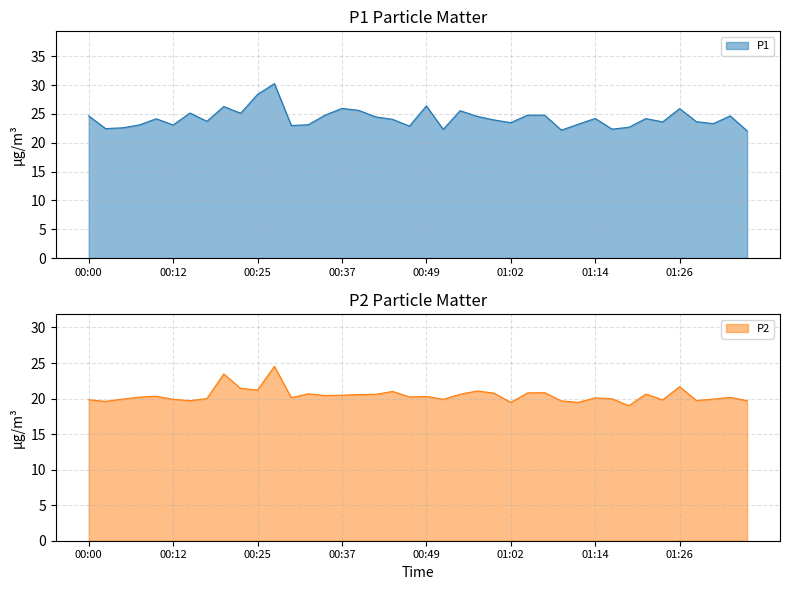

True or false: P2 and P1 cross at least once.

False